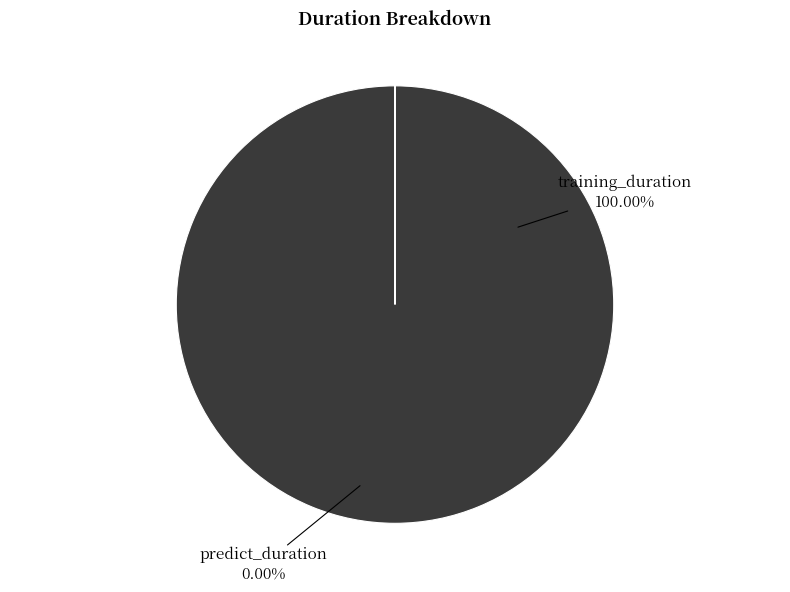

Which category accounts for the majority?

training_duration